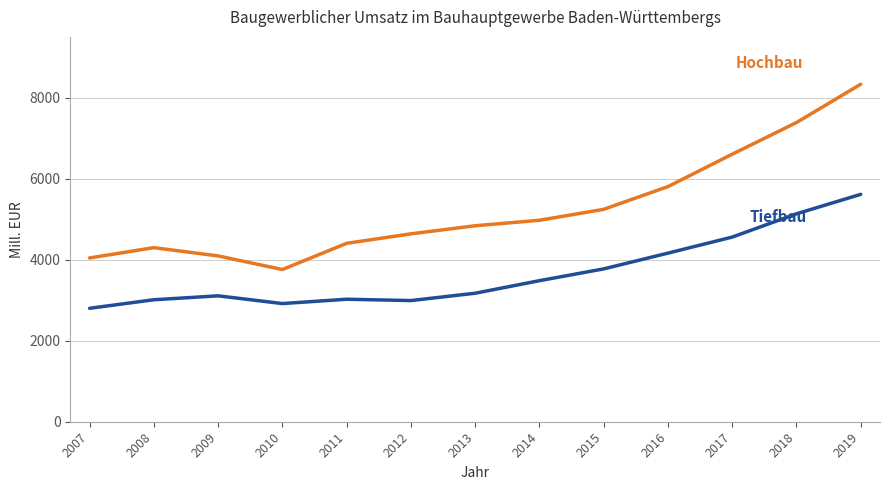

At which category is the sum across all series the highest?

2019